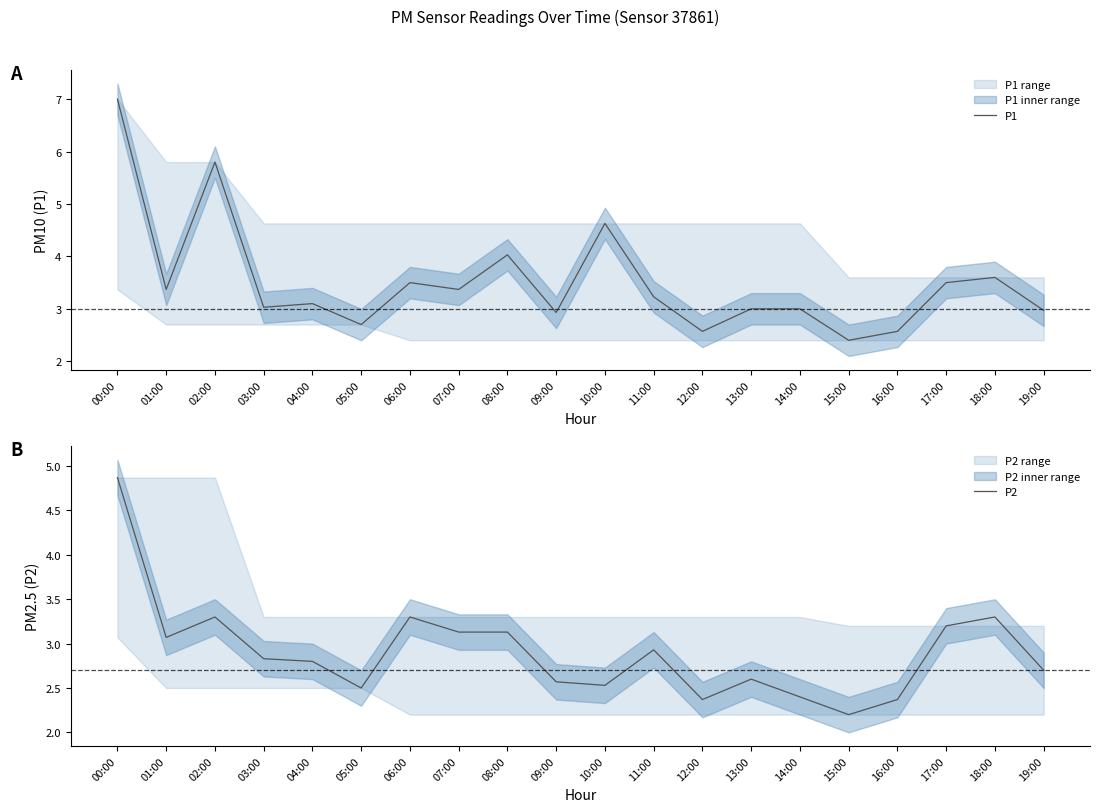

True or false: P2 and P1 intersect in this chart.

False